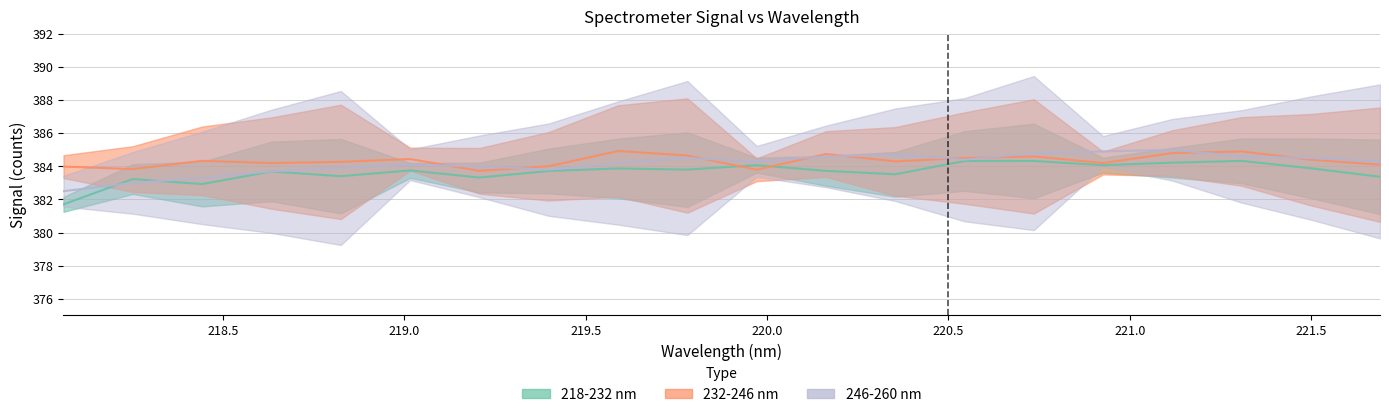

Reading left to right, transcribe all the data shown in this chart.

218-232 nm: 218.0596=381.7	218.2508=383.2	218.442=382.9	218.6332=383.7	218.8244=383.4	219.0156=383.8	219.2067=383.3	219.3979=383.7	219.589=383.9	219.7801=383.8	219.9712=384.1	220.1623=383.7	220.3533=383.5	220.5444=384.3	220.7354=384.3	220.9264=384.1	221.1174=384.2	221.3083=384.3	221.4993=383.9	221.6902=383.4
232-246 nm: 218.0596=384.0	218.2508=383.8	218.442=384.3	218.6332=384.2	218.8244=384.3	219.0156=384.4	219.2067=383.7	219.3979=384.0	219.589=384.9	219.7801=384.7	219.9712=383.8	220.1623=384.7	220.3533=384.3	220.5444=384.5	220.7354=384.6	220.9264=384.2	221.1174=384.8	221.3083=384.9	221.4993=384.4	221.6902=384.1
246-260 nm: 218.0596=382.5	218.2508=383.0	218.442=383.3	218.6332=383.7	218.8244=383.9	219.0156=384.1	219.2067=384.0	219.3979=383.8	219.589=384.2	219.7801=384.5	219.9712=384.3	220.1623=384.6	220.3533=384.7	220.5444=384.4	220.7354=384.8	220.9264=384.9	221.1174=385.0	221.3083=384.6	221.4993=384.5	221.6902=384.3